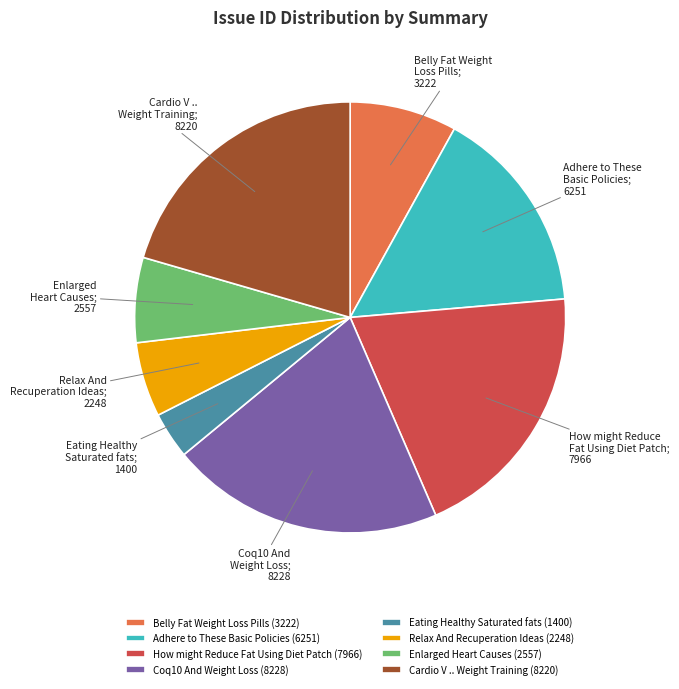

Is there a majority slice in this chart?

No